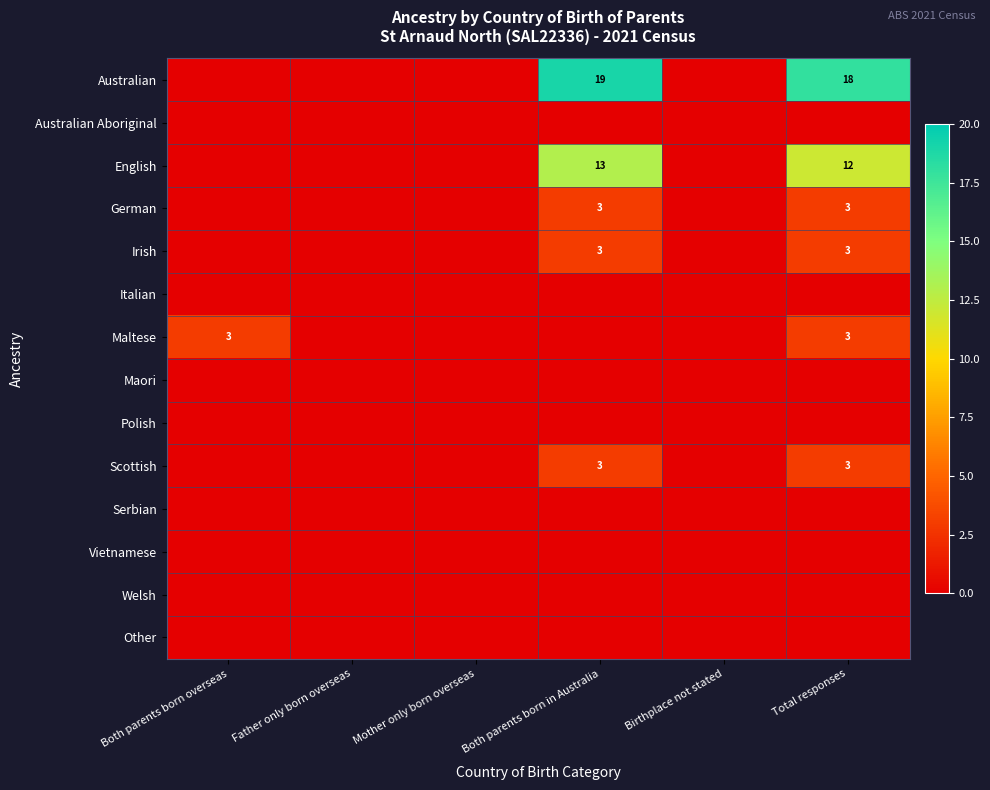

The English series shows 12 at Total responses. True or false?

True